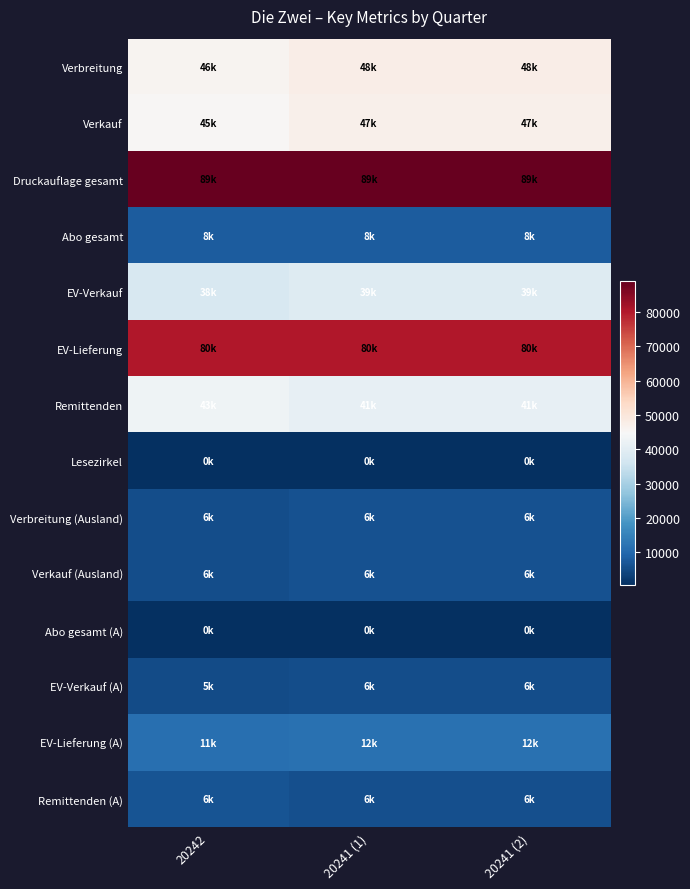

Reading left to right, list all the values displayed in this chart.

Verbreitung: 20242=45871	20241 (1)=47578	20241 (2)=47578
Verkauf: 20242=45424	20241 (1)=47088	20241 (2)=47088
Druckauflage gesamt: 20242=88999	20241 (1)=89159	20241 (2)=89159
Abo gesamt: 20242=7820	20241 (1)=7939	20241 (2)=7939
EV-Verkauf: 20242=37536	20241 (1)=39081	20241 (2)=39081
EV-Lieferung: 20242=80438	20241 (1)=80298	20241 (2)=80298
Remittenden: 20242=42902	20241 (1)=41217	20241 (2)=41217
Lesezirkel: 20242=447	20241 (1)=490	20241 (2)=490
Verbreitung (Ausland): 20242=5565	20241 (1)=6038	20241 (2)=6038
Verkauf (Ausland): 20242=5542	20241 (1)=6015	20241 (2)=6015
Abo gesamt (A): 20242=415	20241 (1)=419	20241 (2)=419
EV-Verkauf (A): 20242=5127	20241 (1)=5596	20241 (2)=5596
EV-Lieferung (A): 20242=11464	20241 (1)=11553	20241 (2)=11553
Remittenden (A): 20242=6337	20241 (1)=5957	20241 (2)=5957